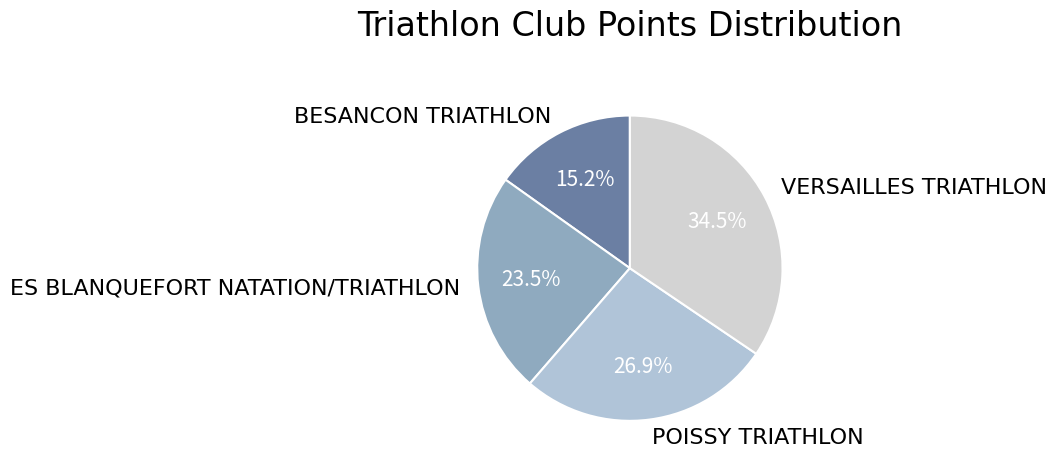

True or false: BESANCON TRIATHLON accounts for 6% of the total.

False